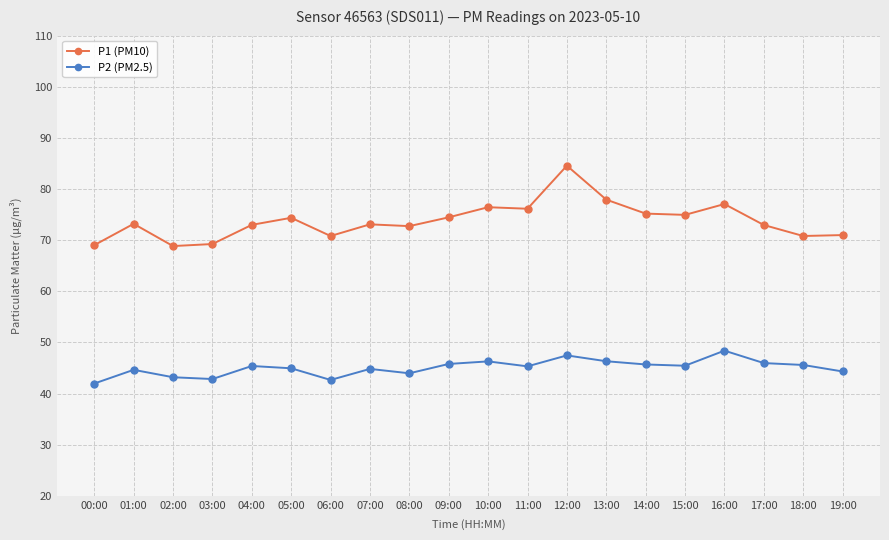

At which category does P1 (PM10) reach its first local peak?

01:00